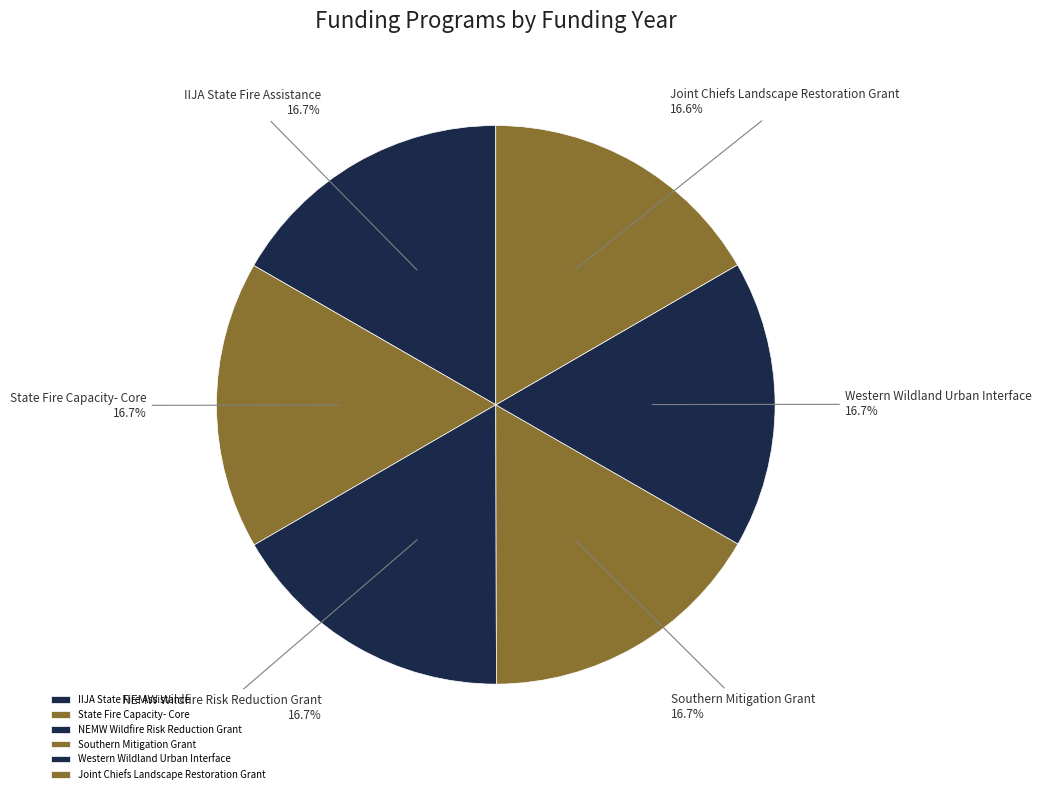

Is there any slice that represents more than half of the pie?

No